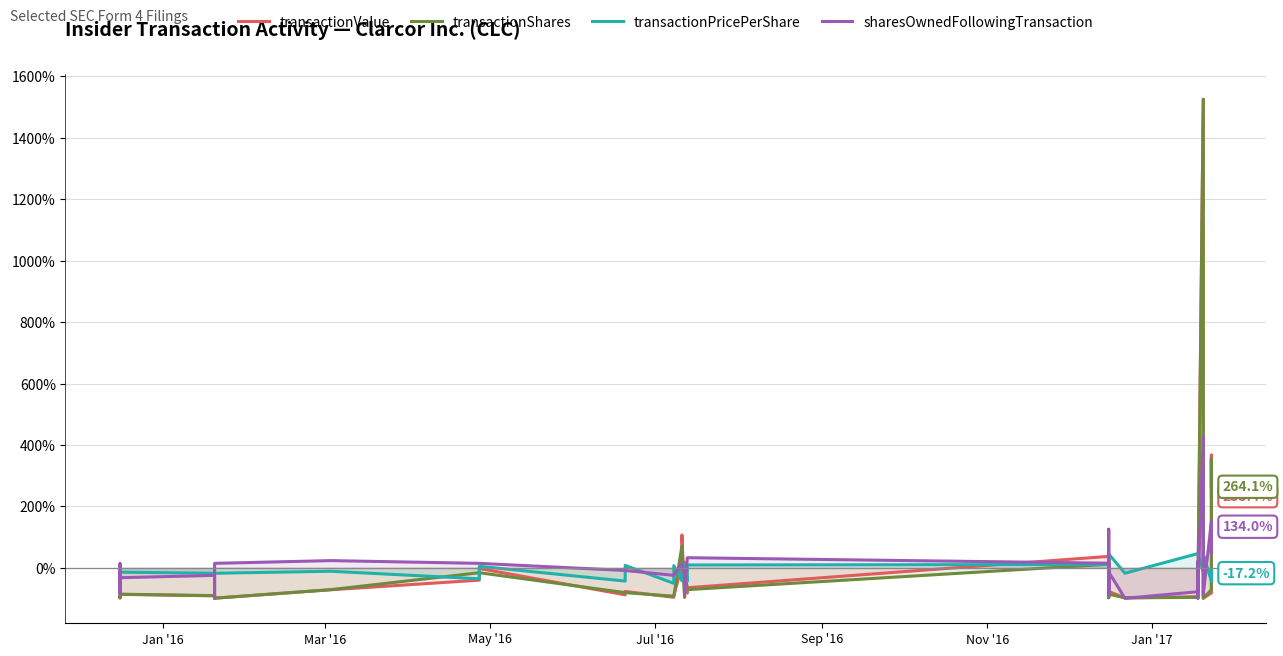

In sharesOwnedFollowingTransaction, how many points are higher than both neighbors (excluding endpoints)?

8